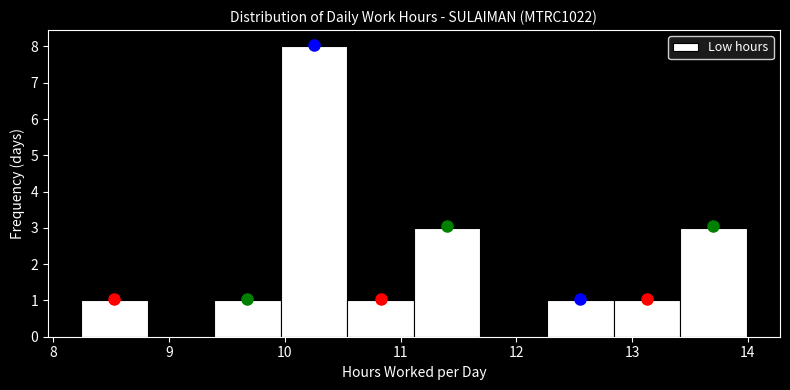

Which range on the x-axis has the tallest bar?

10.0 to 10.5